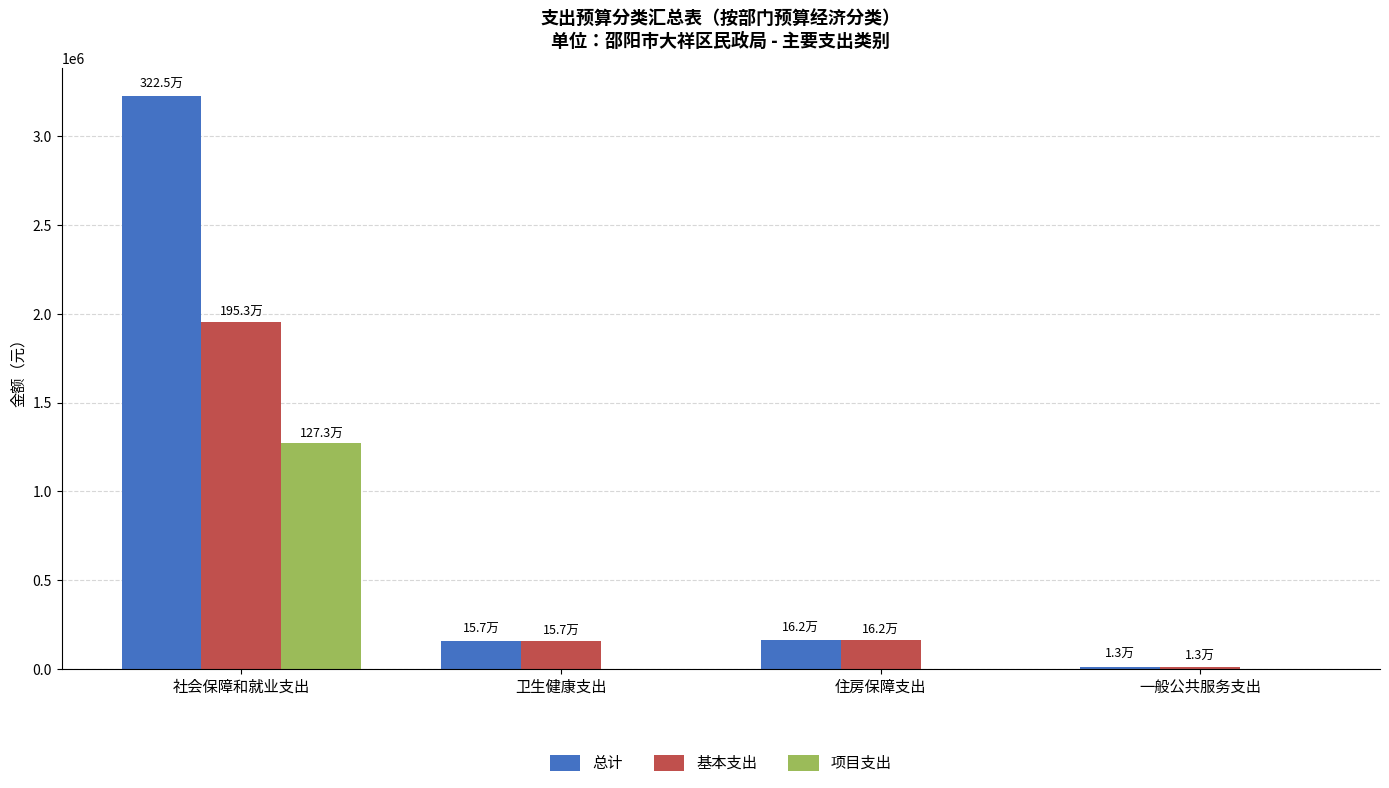

Is it true that 总计 equals 4234807.6 at 社会保障和就业支出?

False